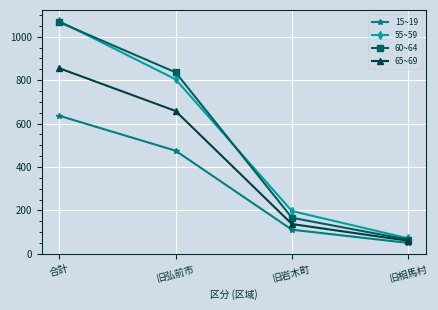

The 60~64 series shows 1094 at 旧弘前市. True or false?

False